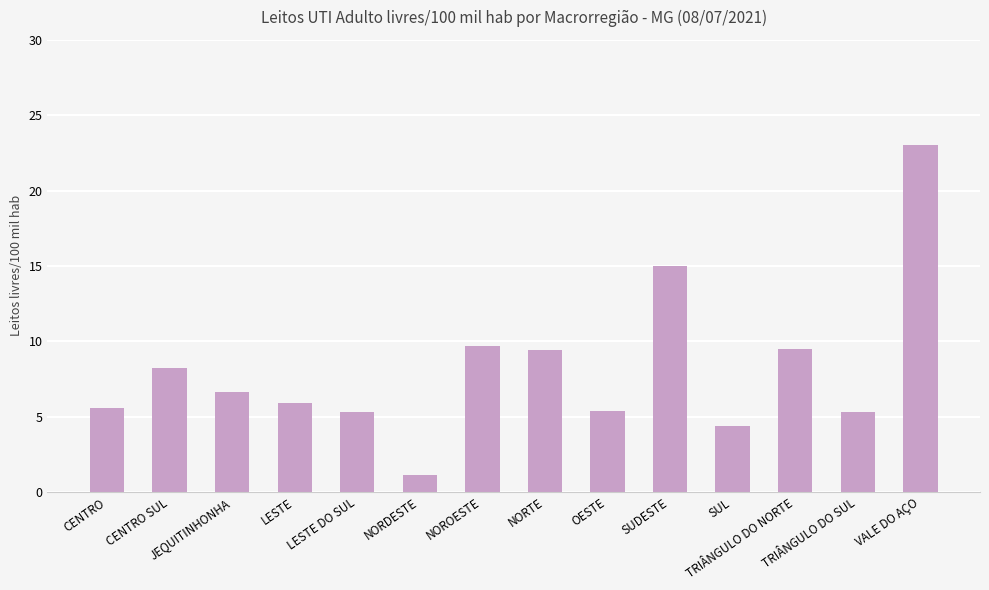

Is it true that the value at NORTE is 9.4?

True